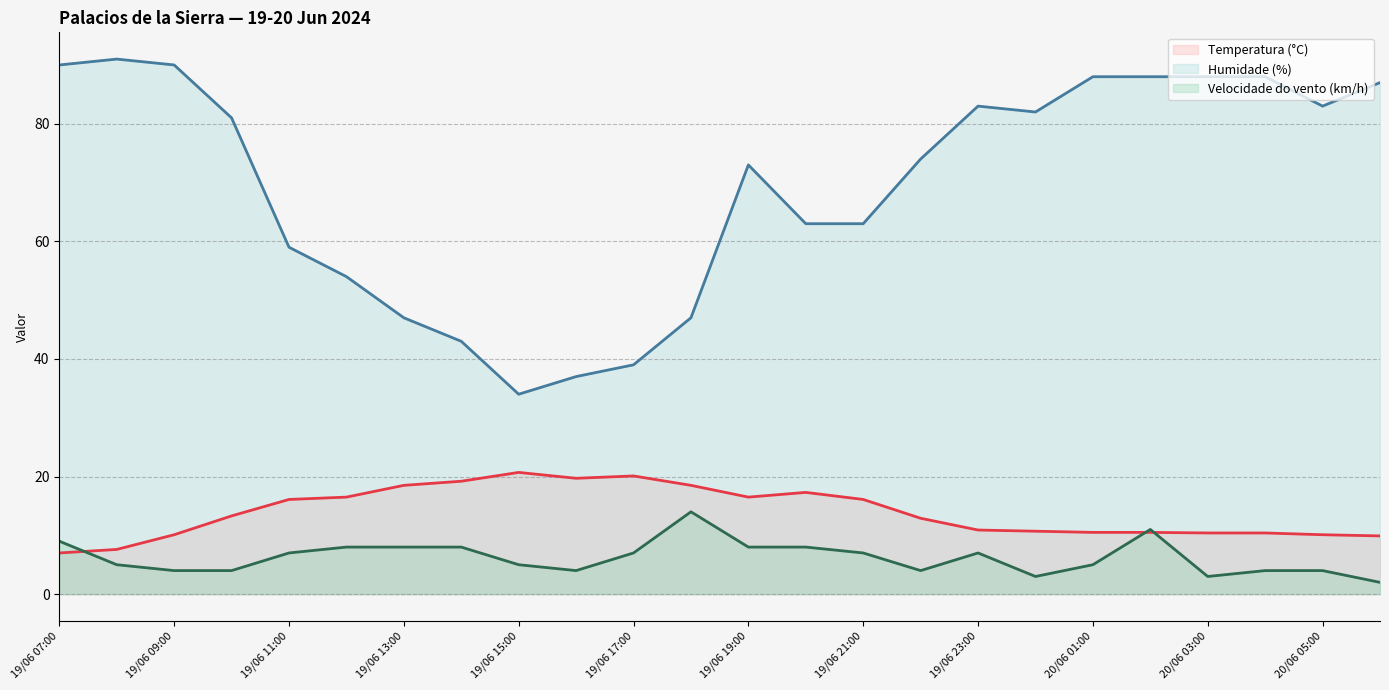

What is the value of the Temperatura (°C) point at the 21st from the left?

10.4